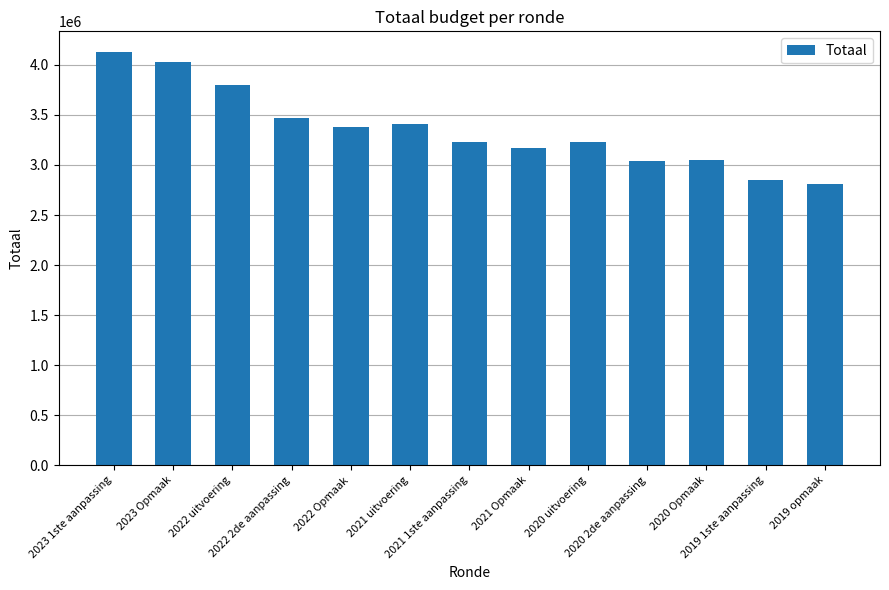

What is the change in value from 2021 Opmaak to 2020 uitvoering?

+60159